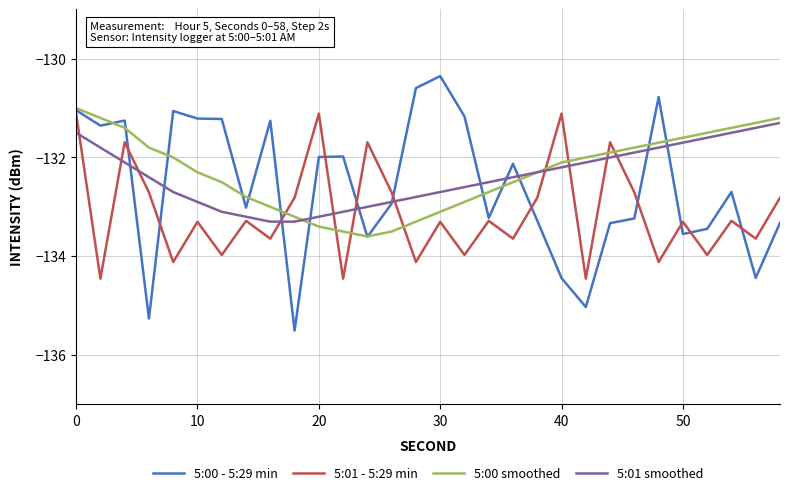

What is the smallest value displayed?

-135.5